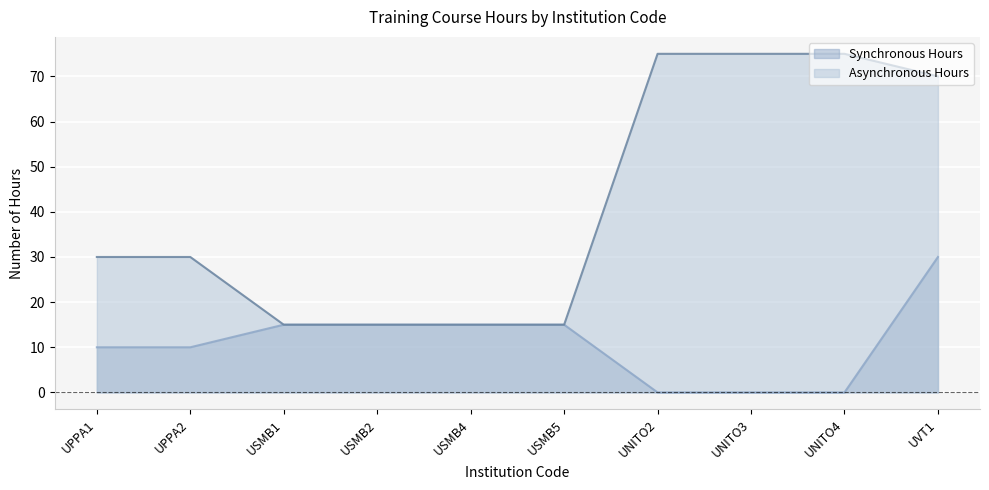

What is the sum of all Asynchronous Hours values?

415